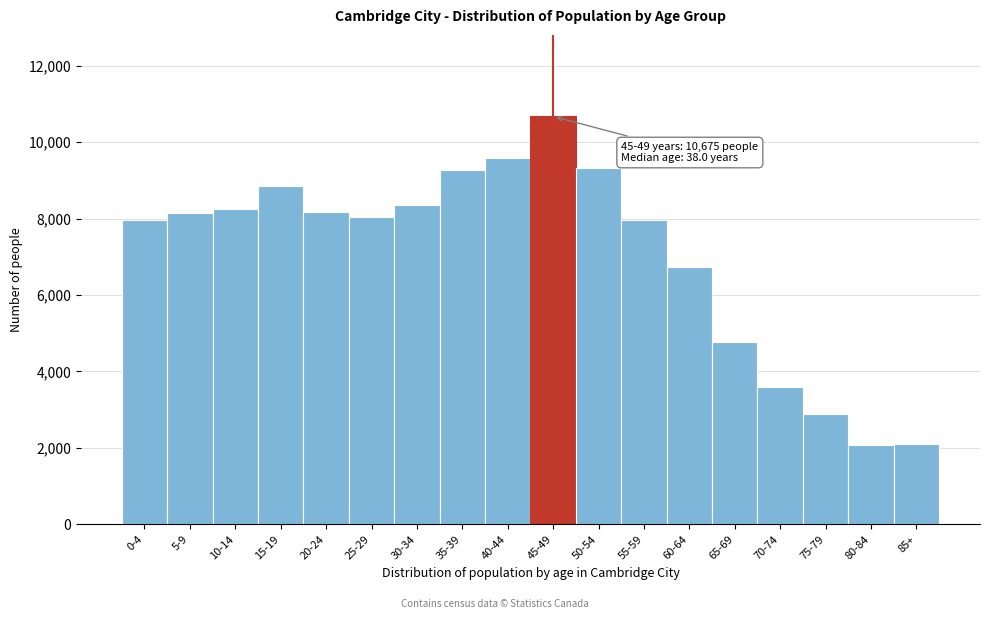

Approximately how many times larger is the value at 35-39 compared to 10-14?

1.1